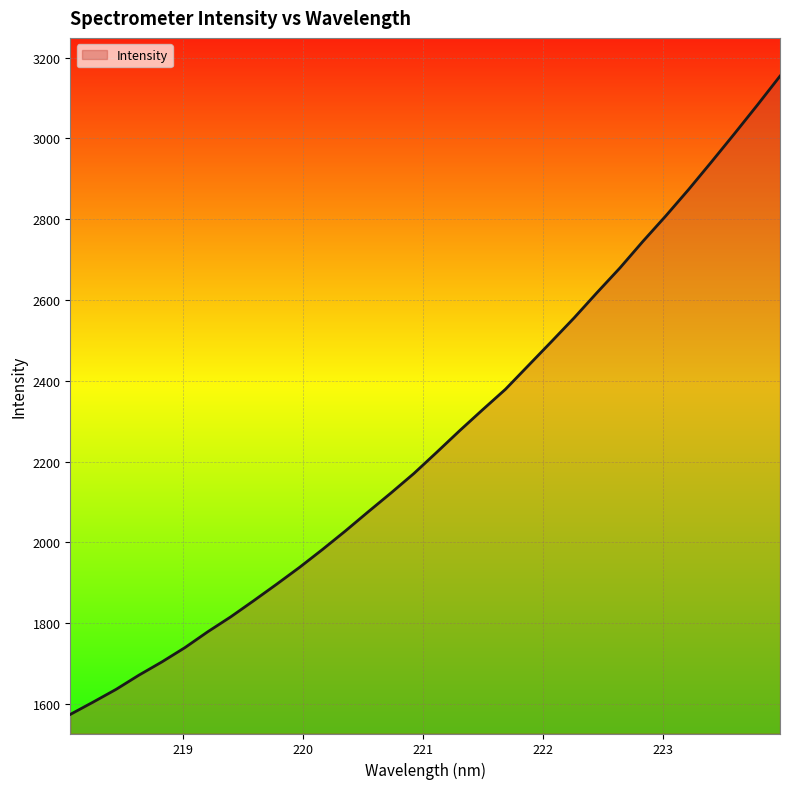

What is the smallest value displayed?

1574.3